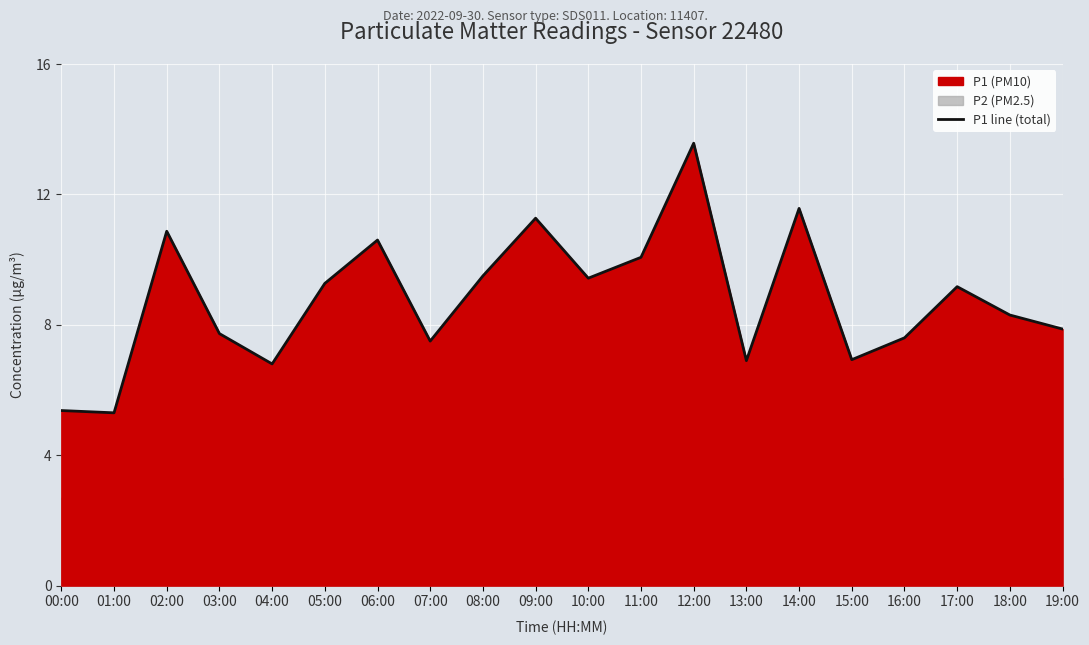

What is the sum of the values at 06:00 and 10:00?

20.0